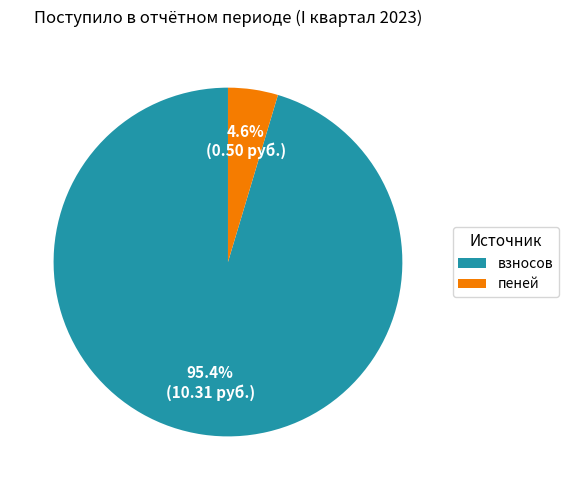

Does any single category account for the majority?

Yes